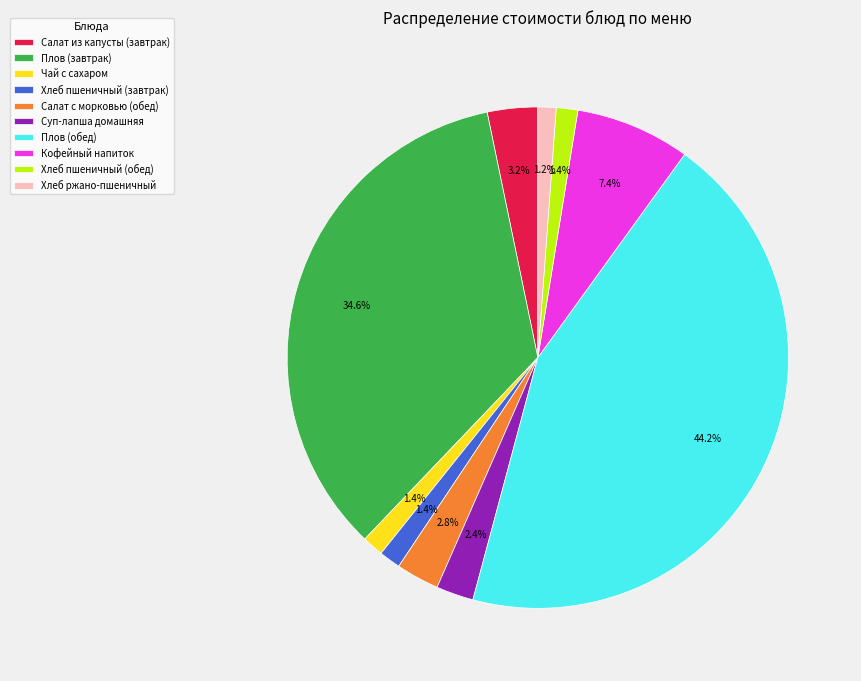

Count the number of slices in the pie.

10